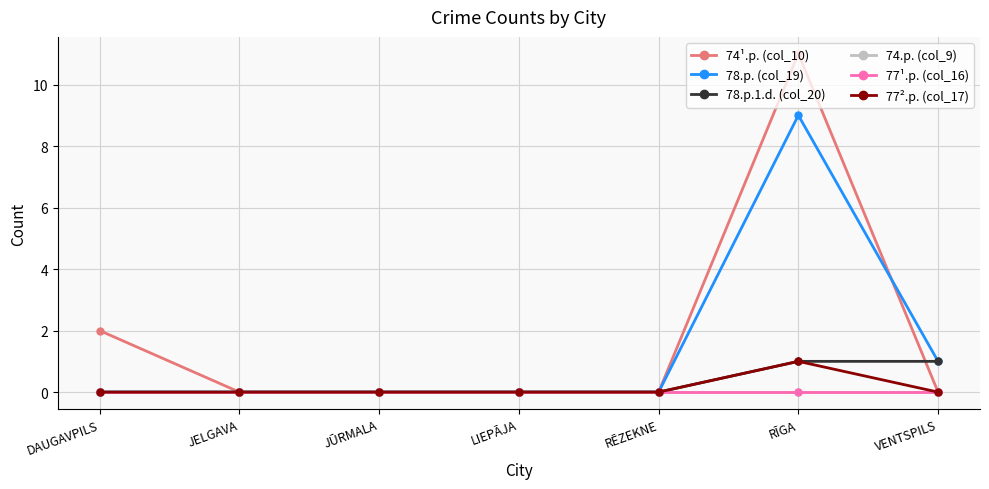

What is the sum of all 77².p. (col_17) values?

1